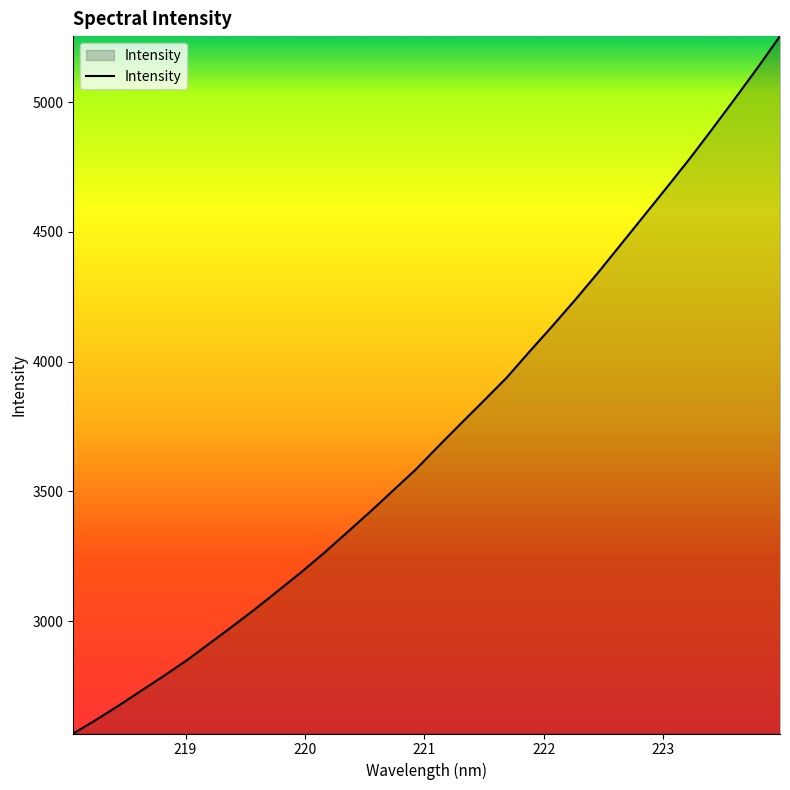

What is the maximum value shown in the chart?

5254.4